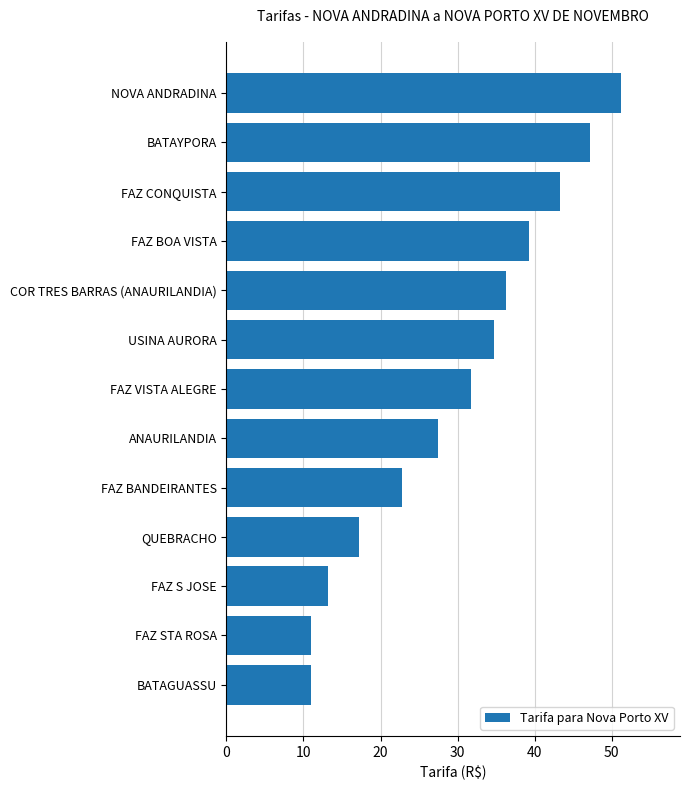

What is the smallest value displayed?

11.0